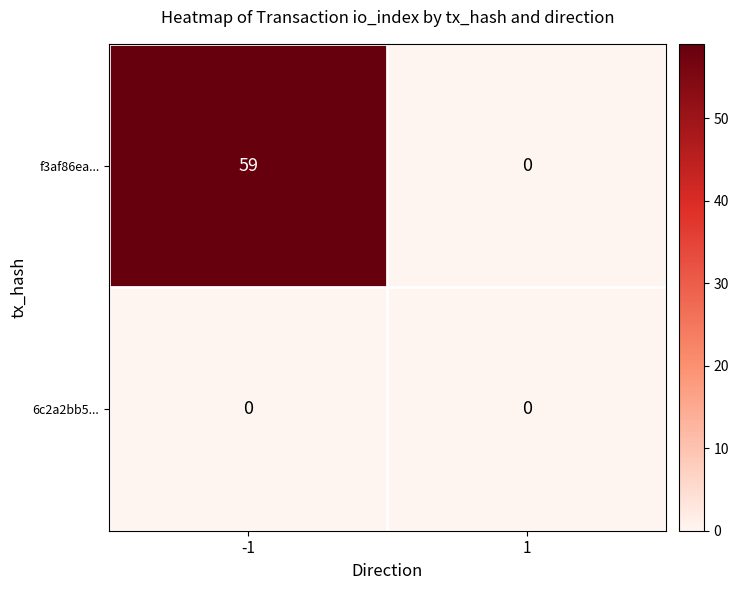

At -1, list the series in order from largest to smallest.

f3af86ea..., 6c2a2bb5...